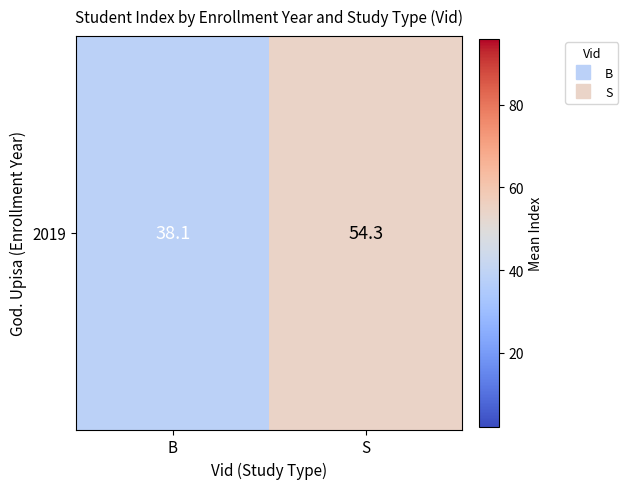

The value at B is 10.4. True or false?

False